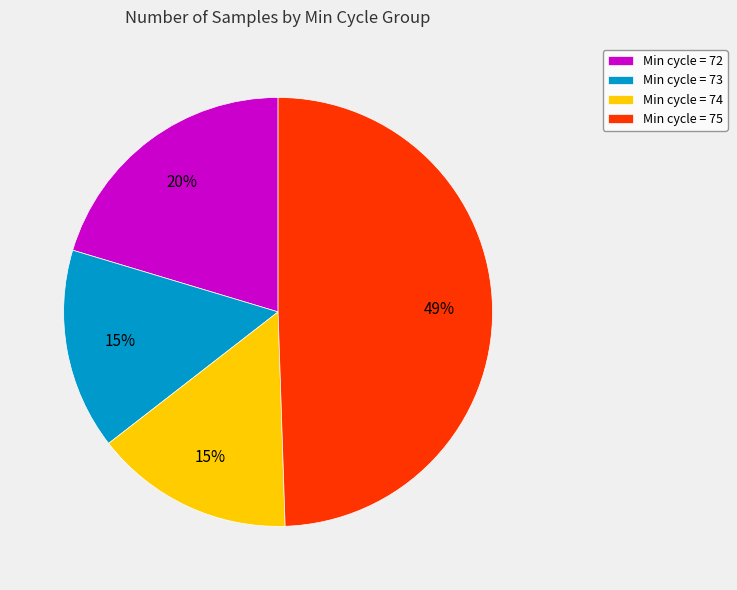

Approximately how many times larger is the value at Min cycle = 75 compared to Min cycle = 74?

3.3